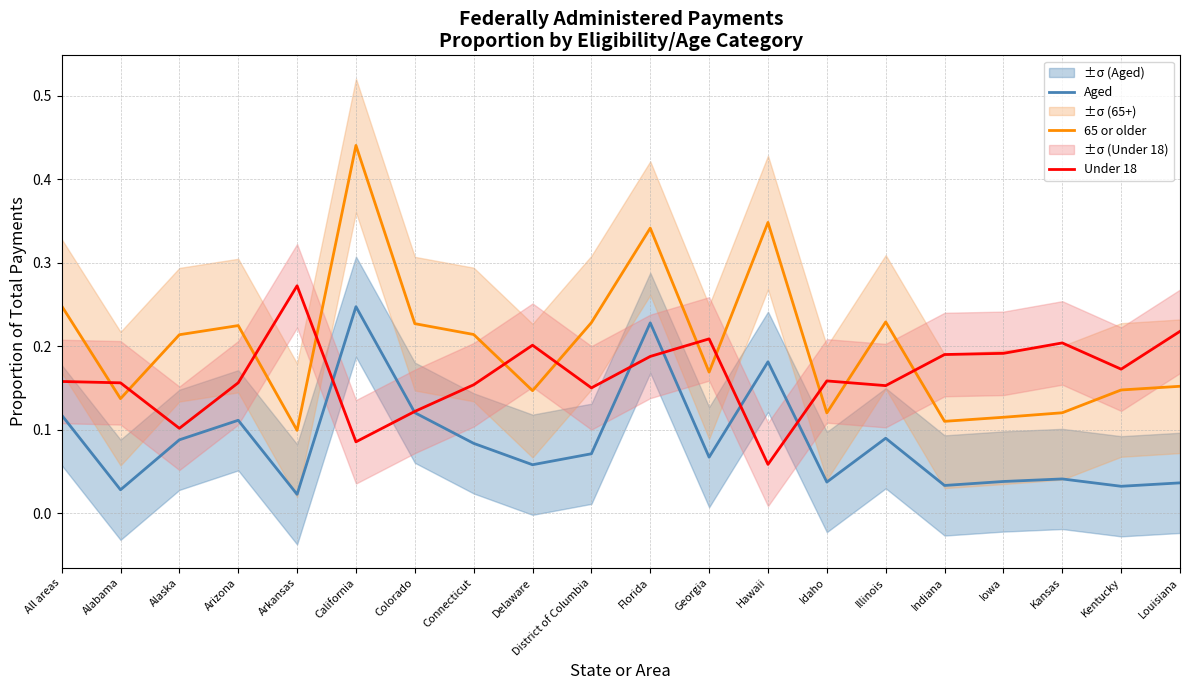

What is the difference between the maximum and minimum values in the Aged series?

0.2